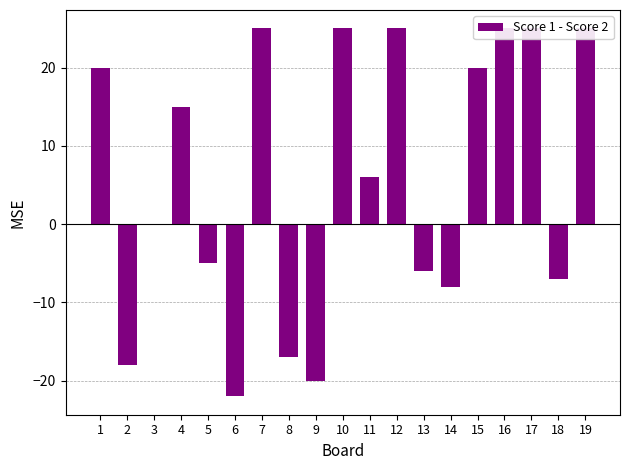

At which label does the data first exceed 6?

1